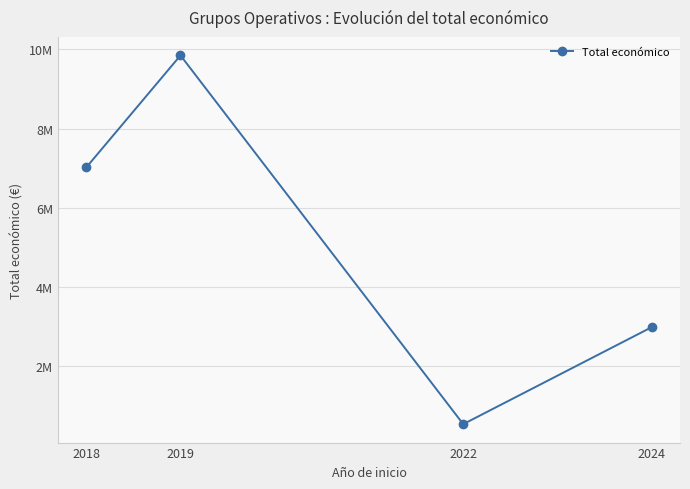

How many interior local peaks (higher than both neighbors) does the data have?

1